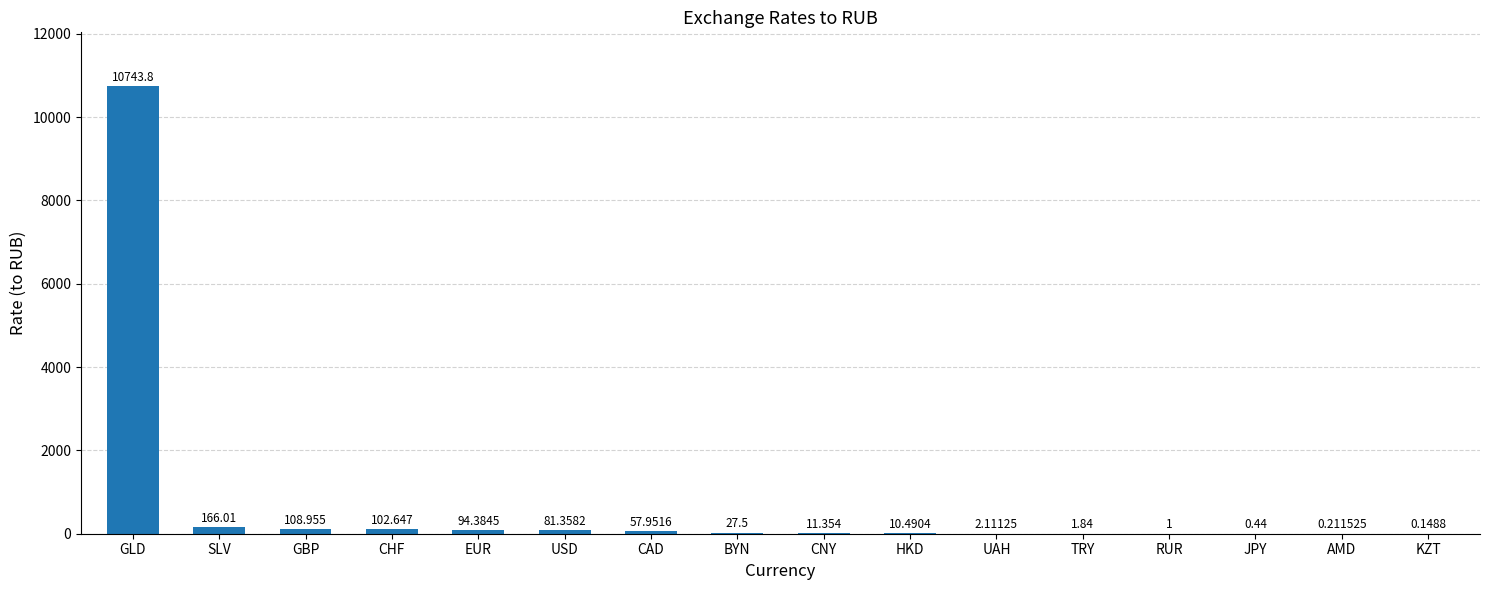

Which category has the highest value across all series?

GLD